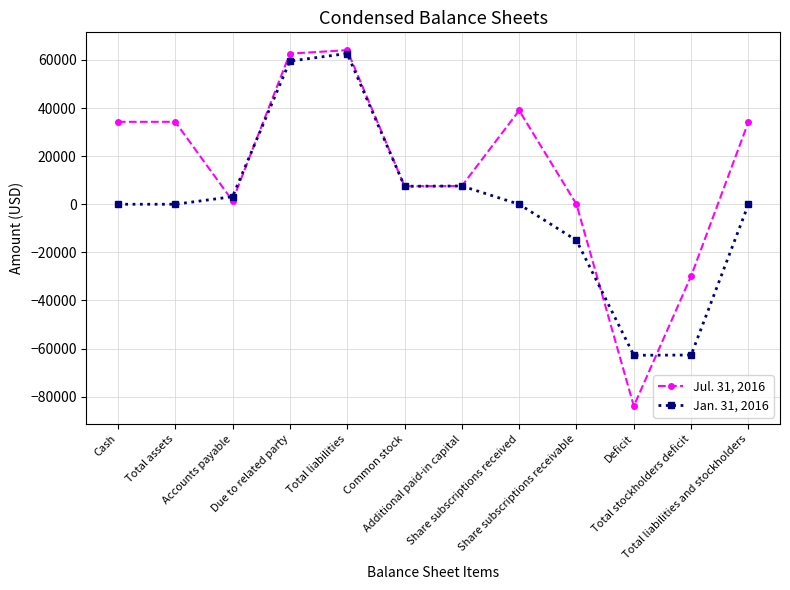

Rank the series by their average value, from lowest to highest.

Jan. 31, 2016, Jul. 31, 2016